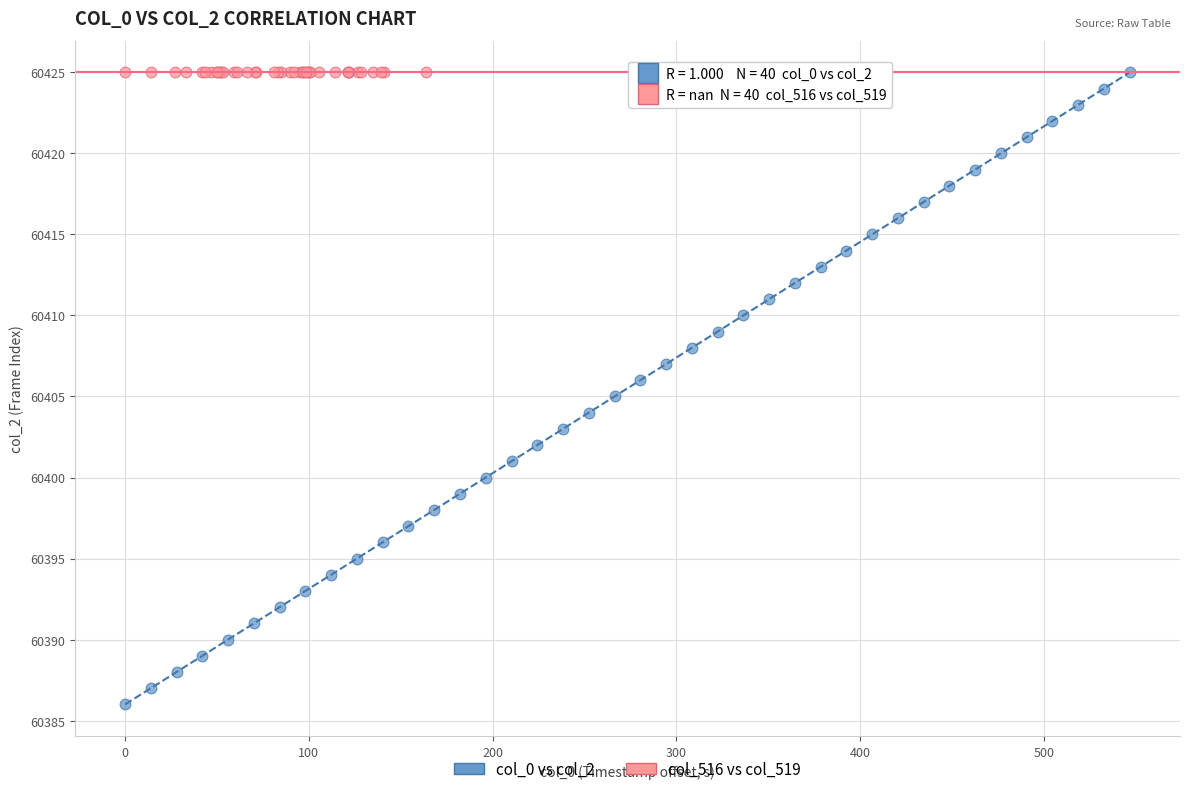

Which series reaches the minimum Y coordinate?

col_0 vs col_2